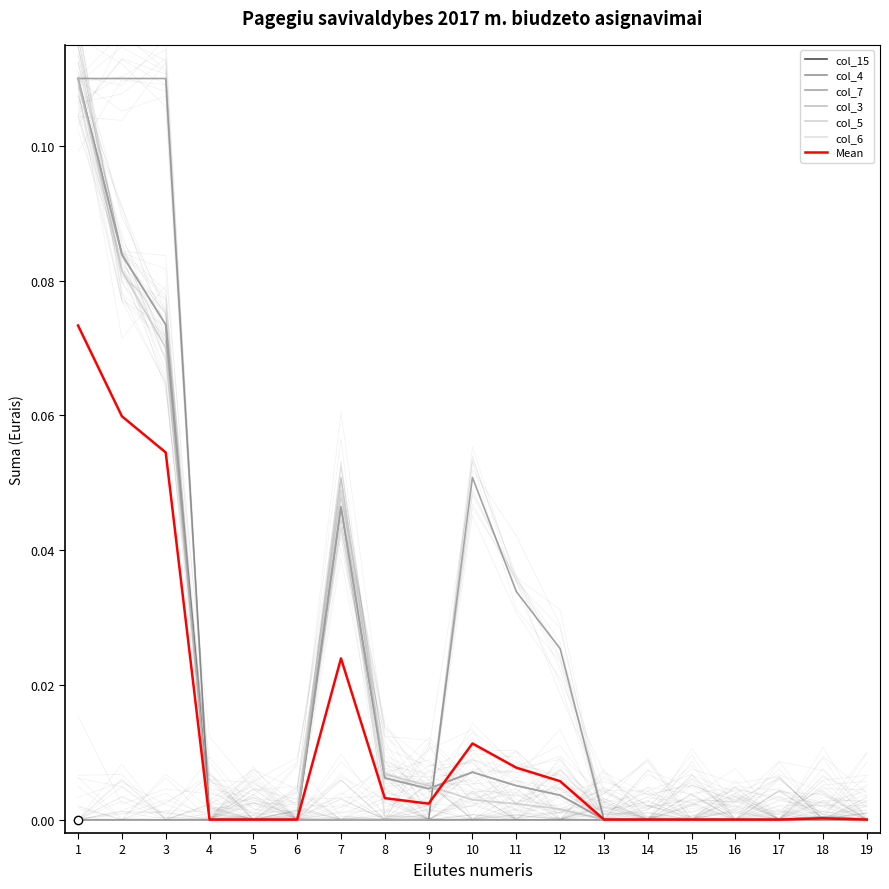

Where is col_3 nearest to the value 0?

4